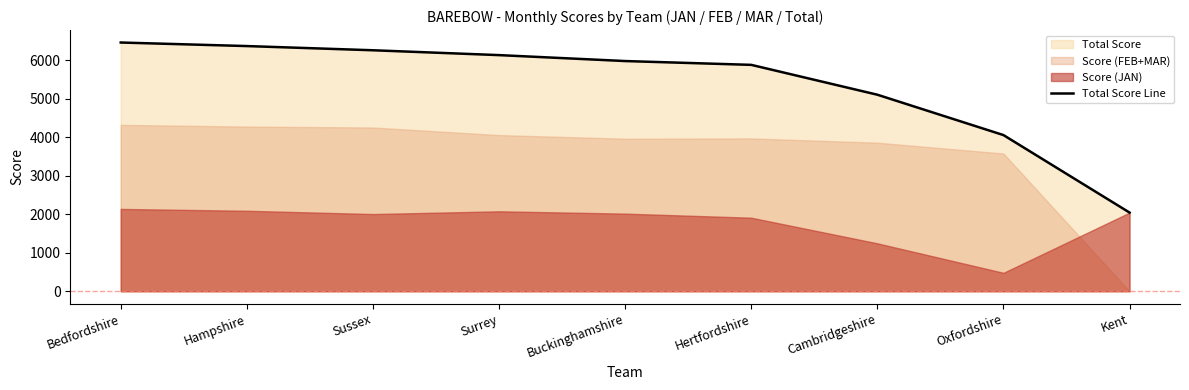

At which label is the value closest to 4250?

Oxfordshire